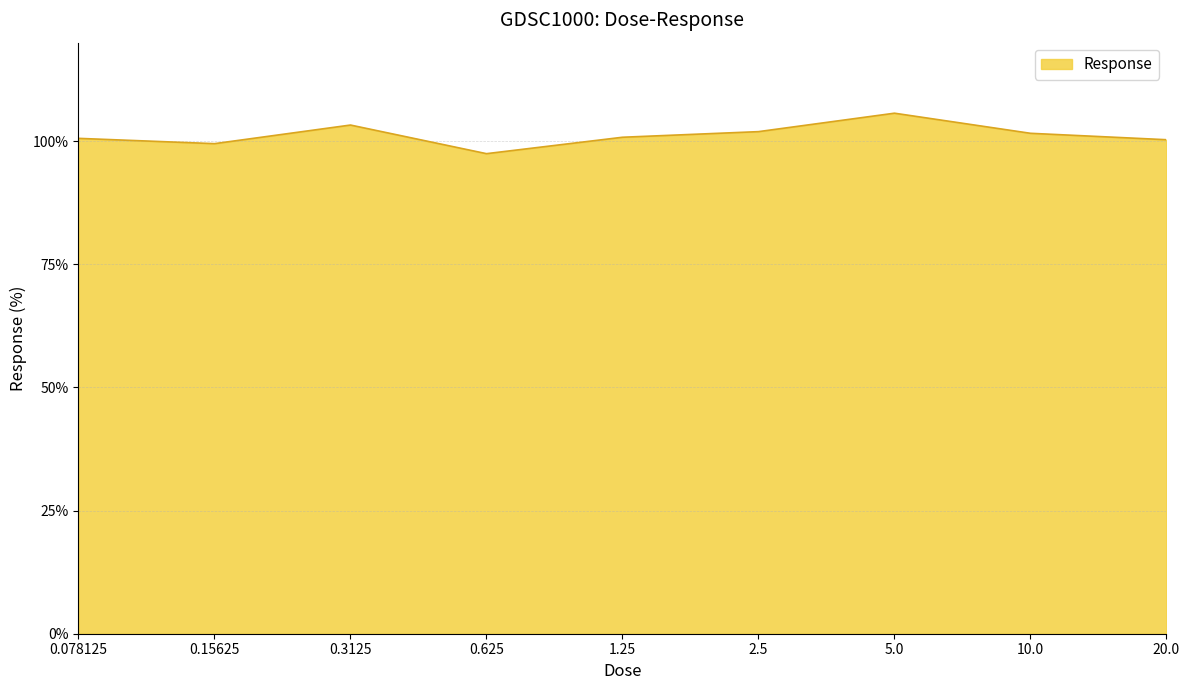

The chart shows a value of 164.7 at 1.25. True or false?

False